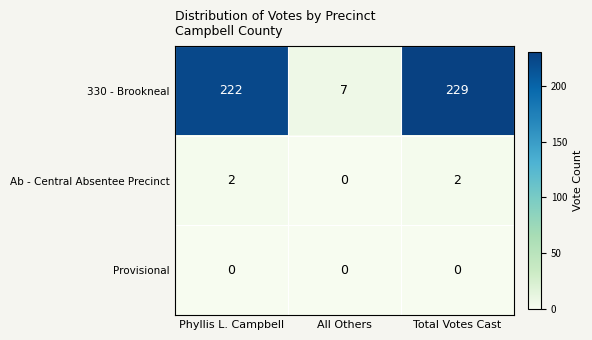

Reading left to right, what are all the values shown in this chart?

330 - Brookneal: Phyllis L. Campbell=222	All Others=7	Total Votes Cast=229
Ab - Central Absentee Precinct: Phyllis L. Campbell=2	All Others=0	Total Votes Cast=2
Provisional: Phyllis L. Campbell=0	All Others=0	Total Votes Cast=0